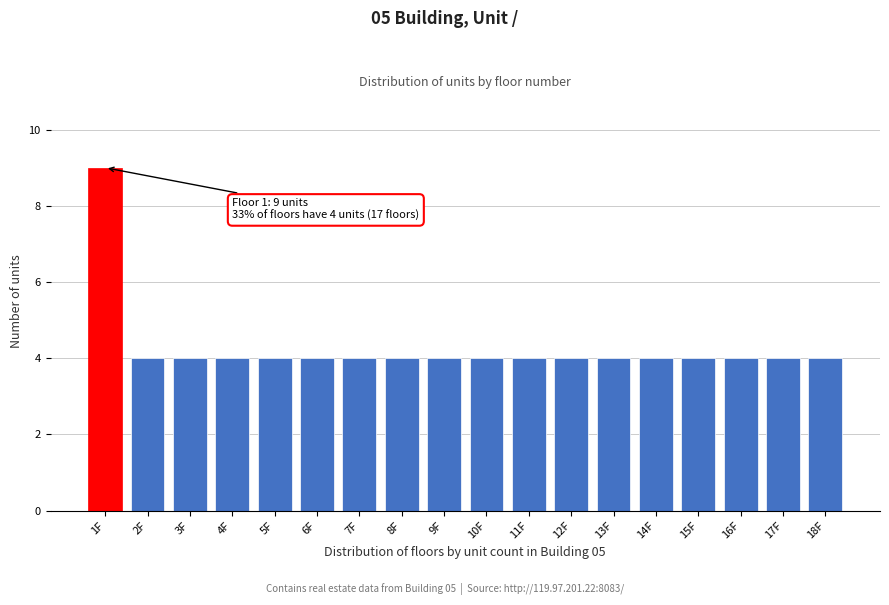

Reading left to right, list all the values displayed in this chart.

1F=9	2F=4	3F=4	4F=4	5F=4	6F=4	7F=4	8F=4	9F=4	10F=4	11F=4	12F=4	13F=4	14F=4	15F=4	16F=4	17F=4	18F=4